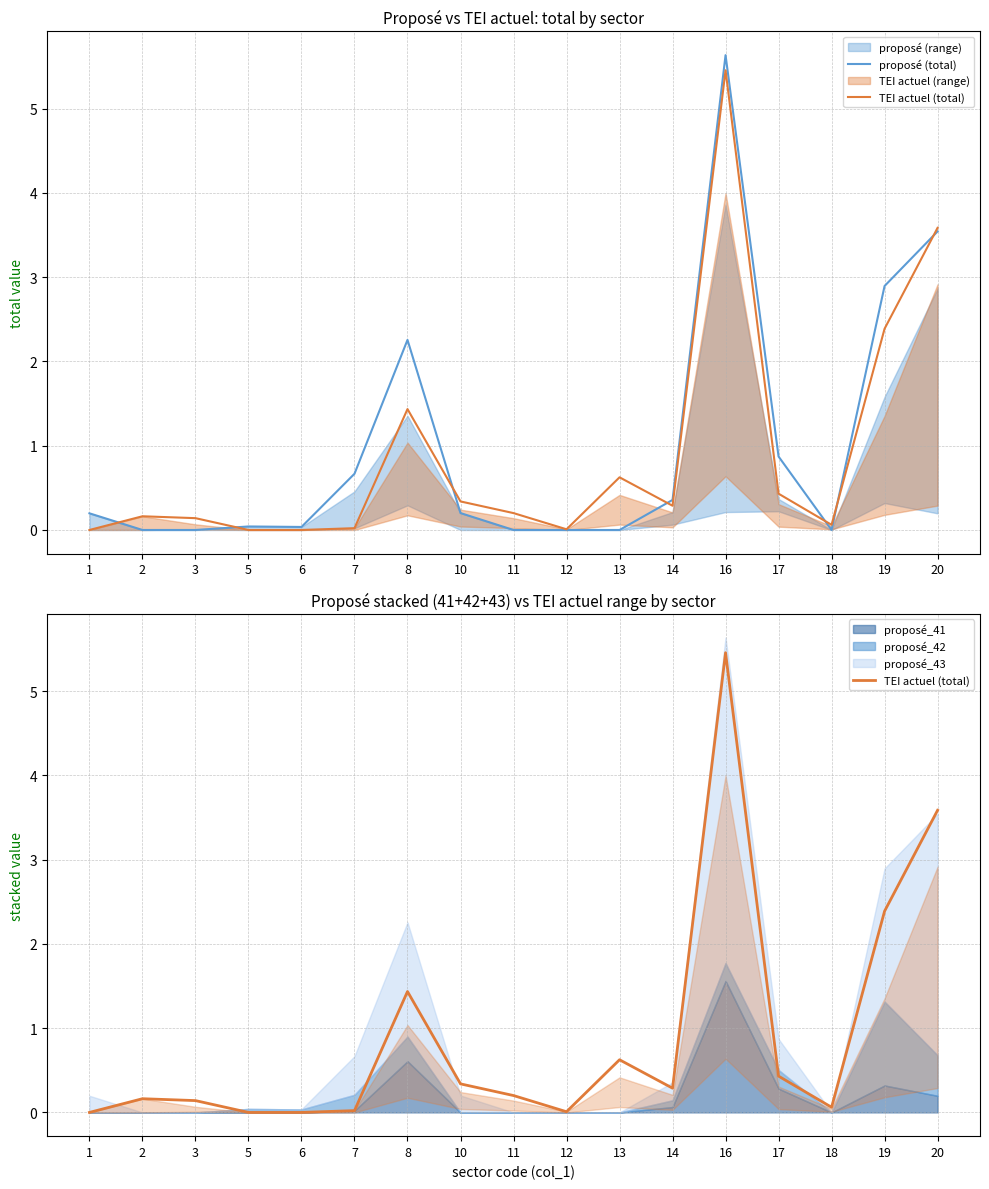

Which series ends up on top after the final intersection of TEI actuel (total) and proposé (total)?

TEI actuel (total)